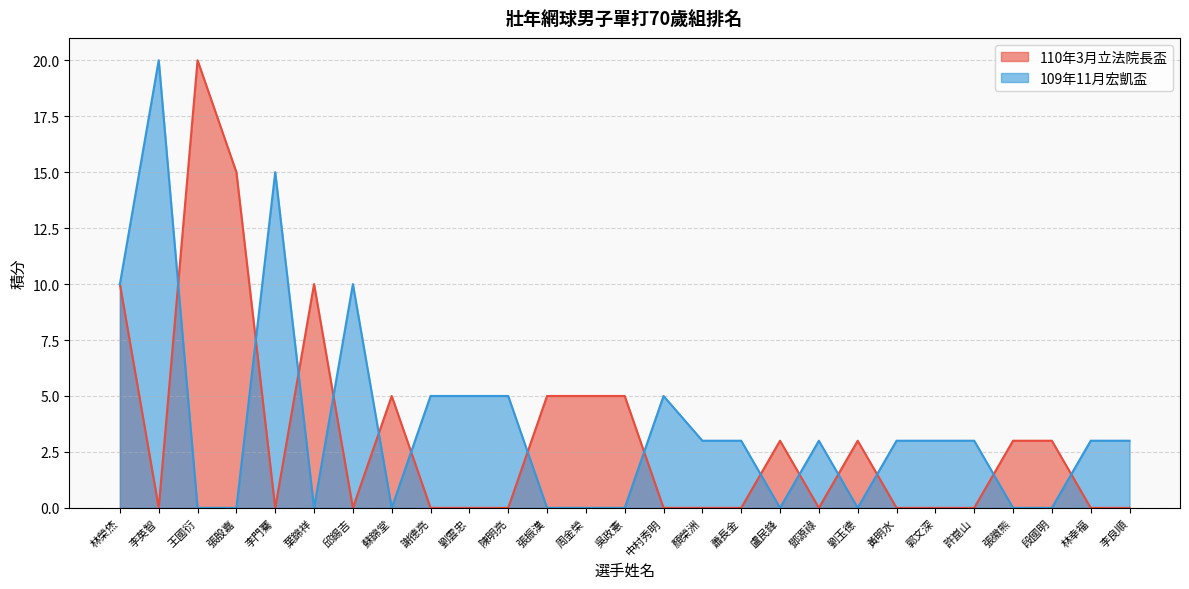

Count the number of data series in this chart.

2